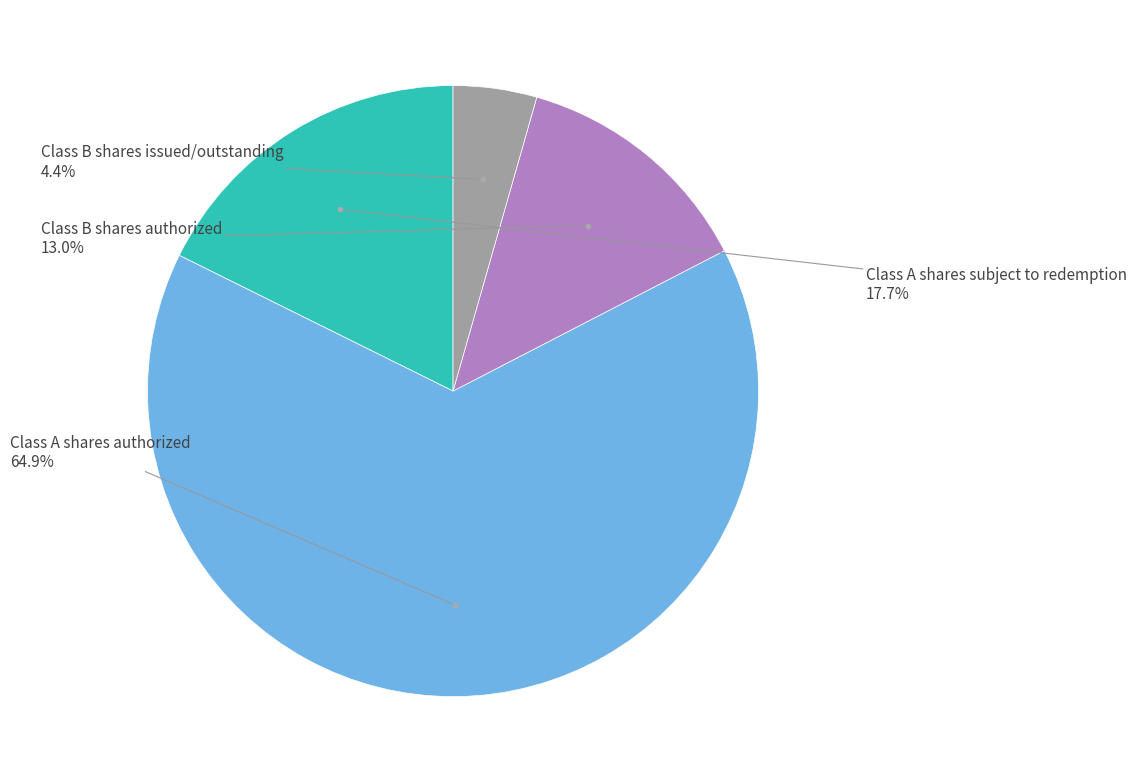

Does any single category account for the majority?

Yes